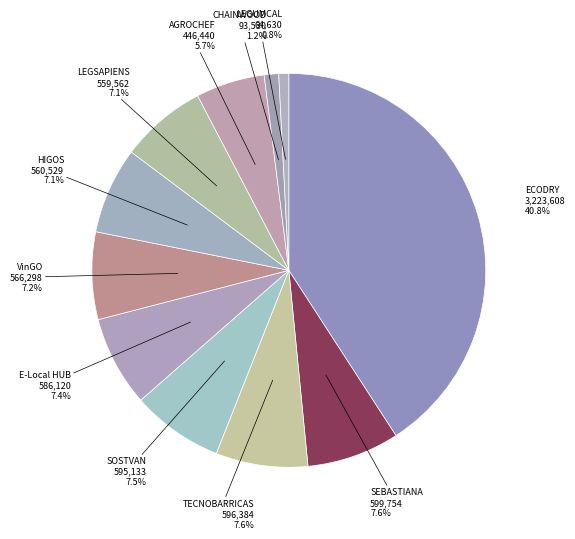

Is there any slice that represents more than half of the pie?

No